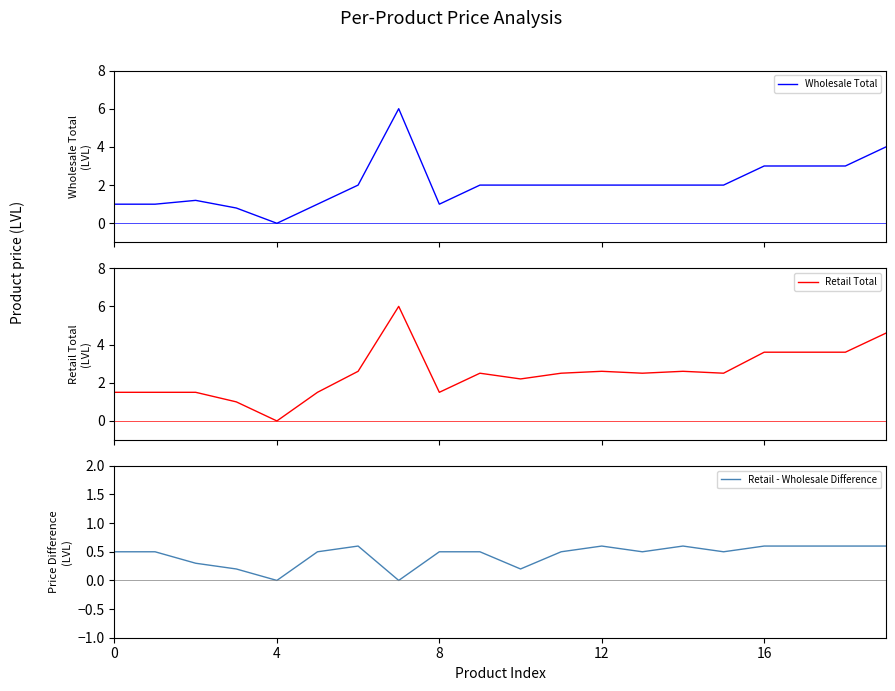

The value of Retail - Wholesale Difference at 4 is 0.0. True or false?

True